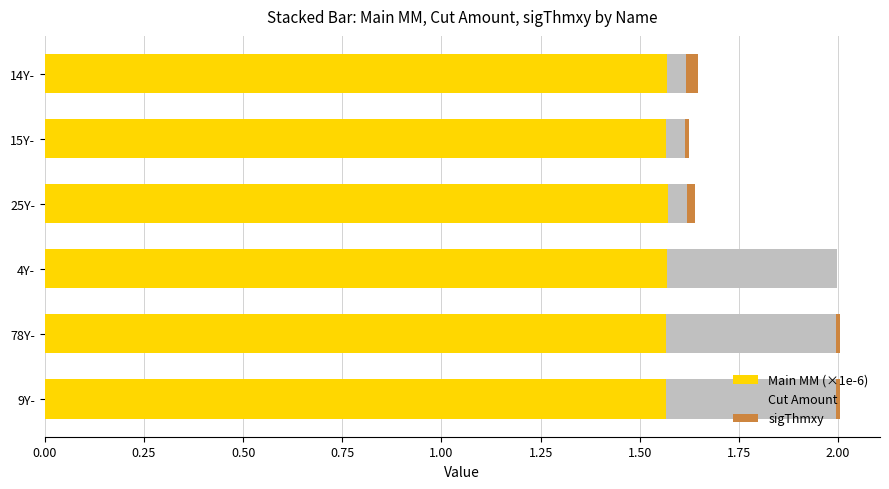

What is the total value across all series at 4Y-?

2.0